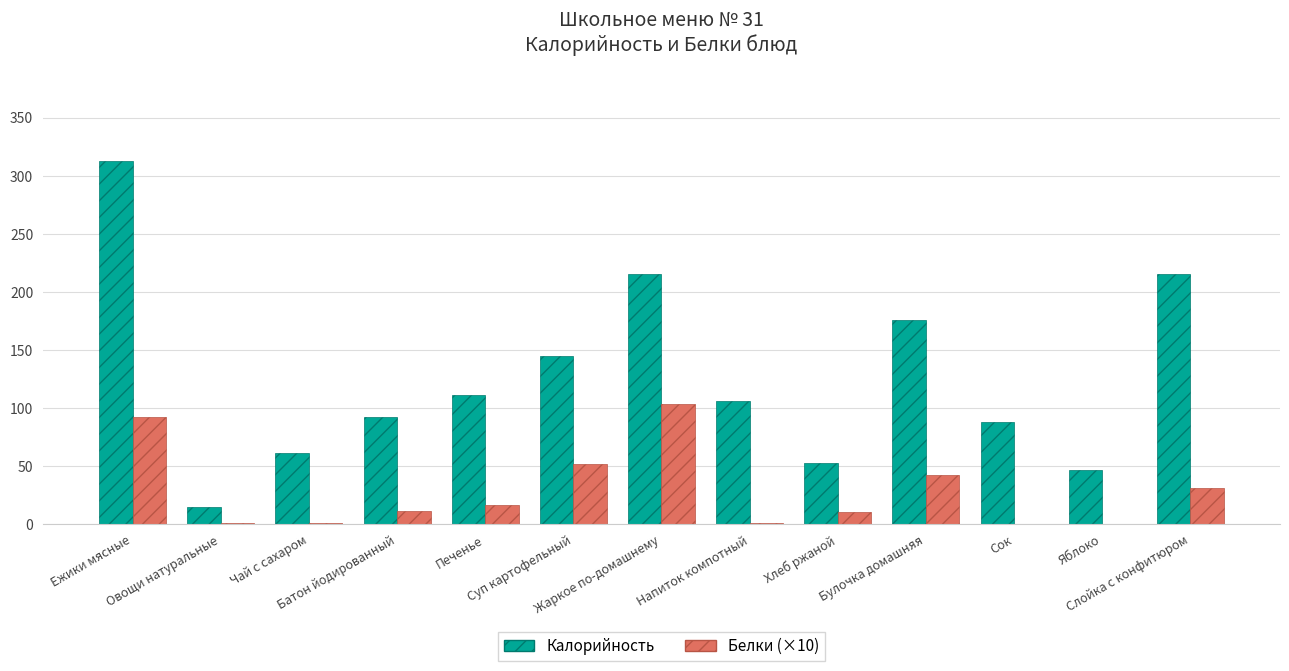

Where does the Калорийность series first go above 106?

Ежики мясные